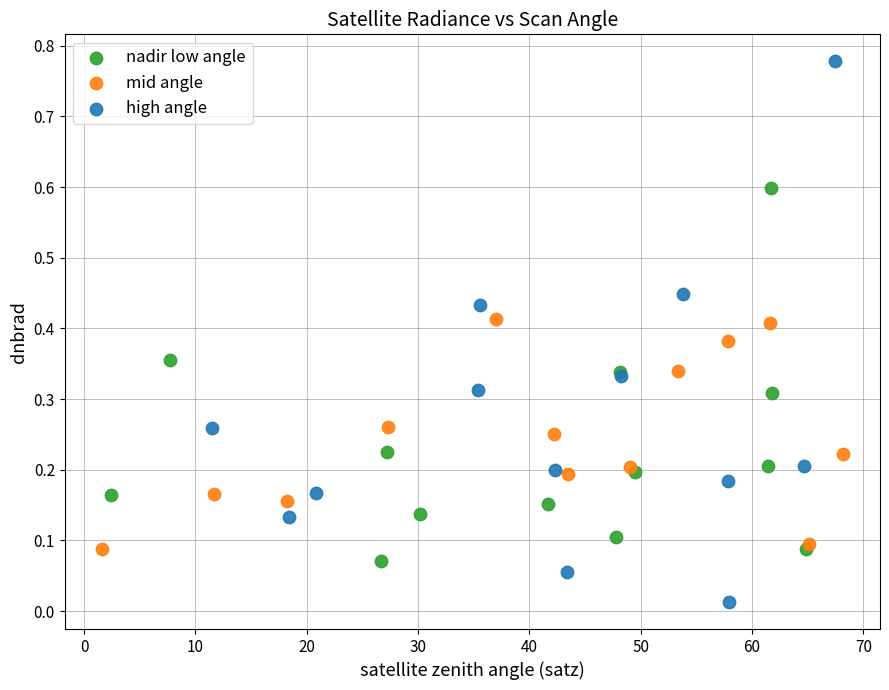

What are all the series names shown in the legend?

nadir low angle, mid angle, high angle